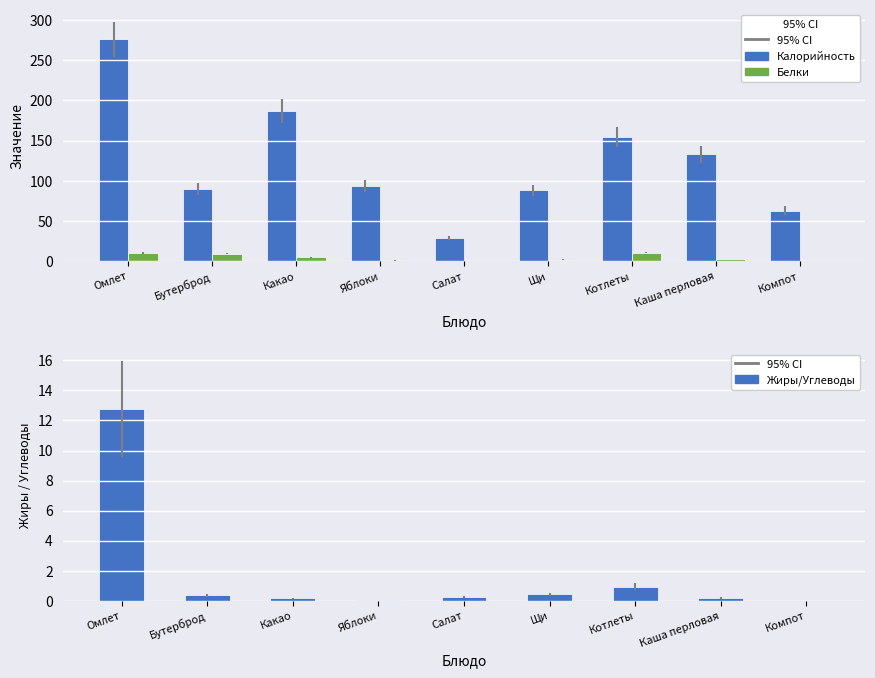

The Калорийность series shows 259.5 at Котлеты. True or false?

False